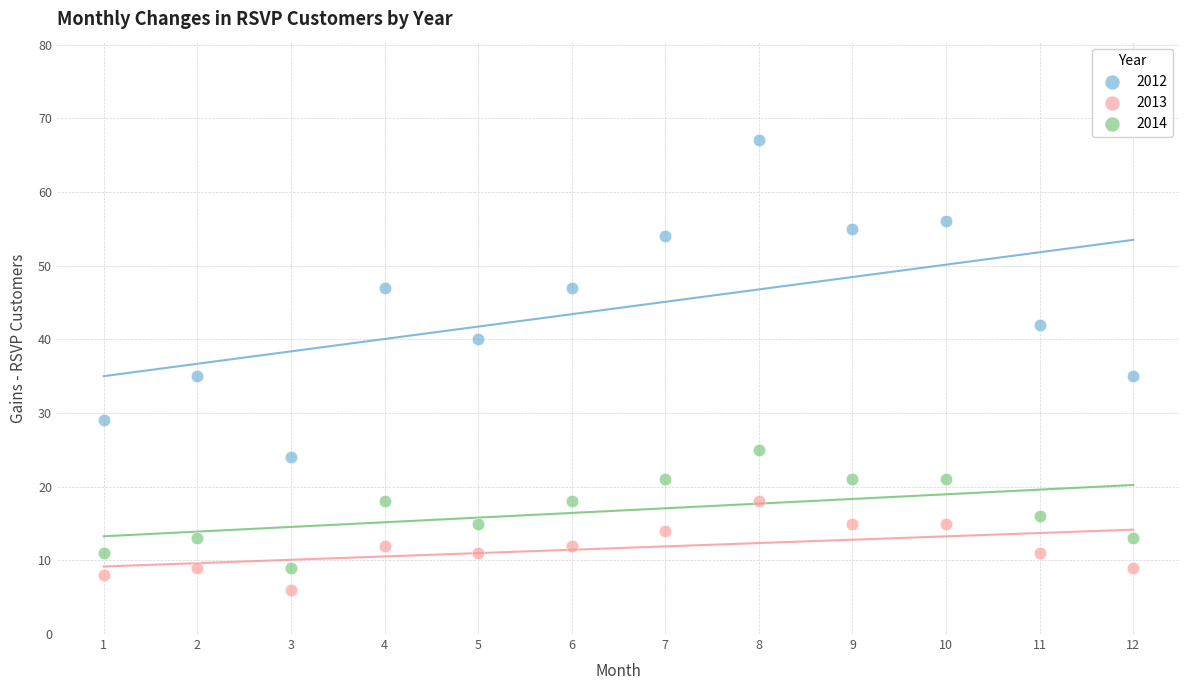

Which series has the largest Y range (max minus min)?

2012